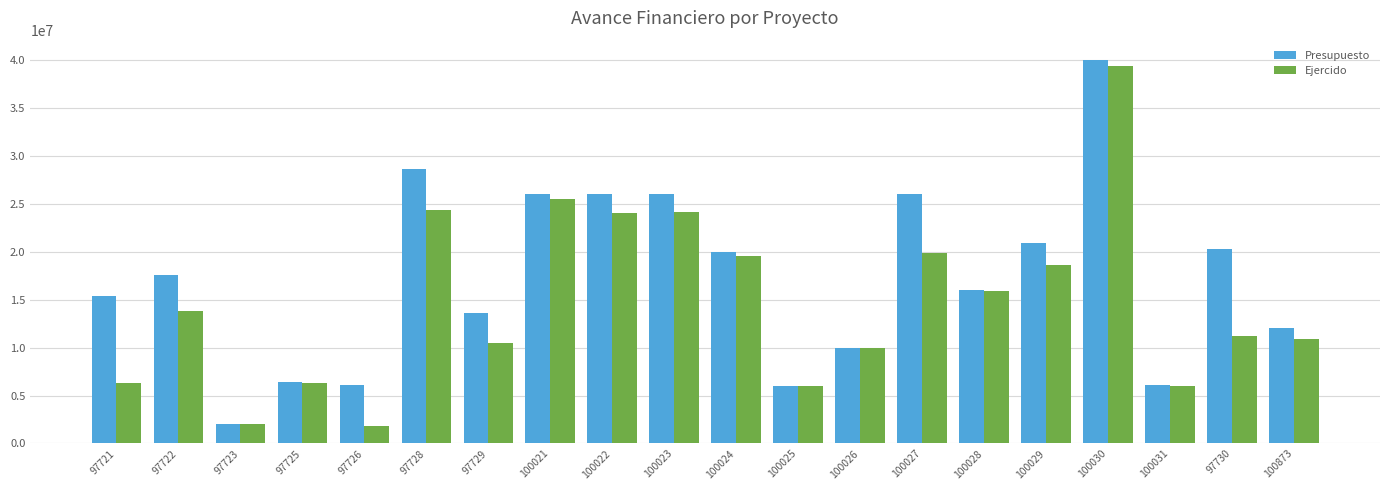

How many values in the Ejercido series exceed 13820532?

10